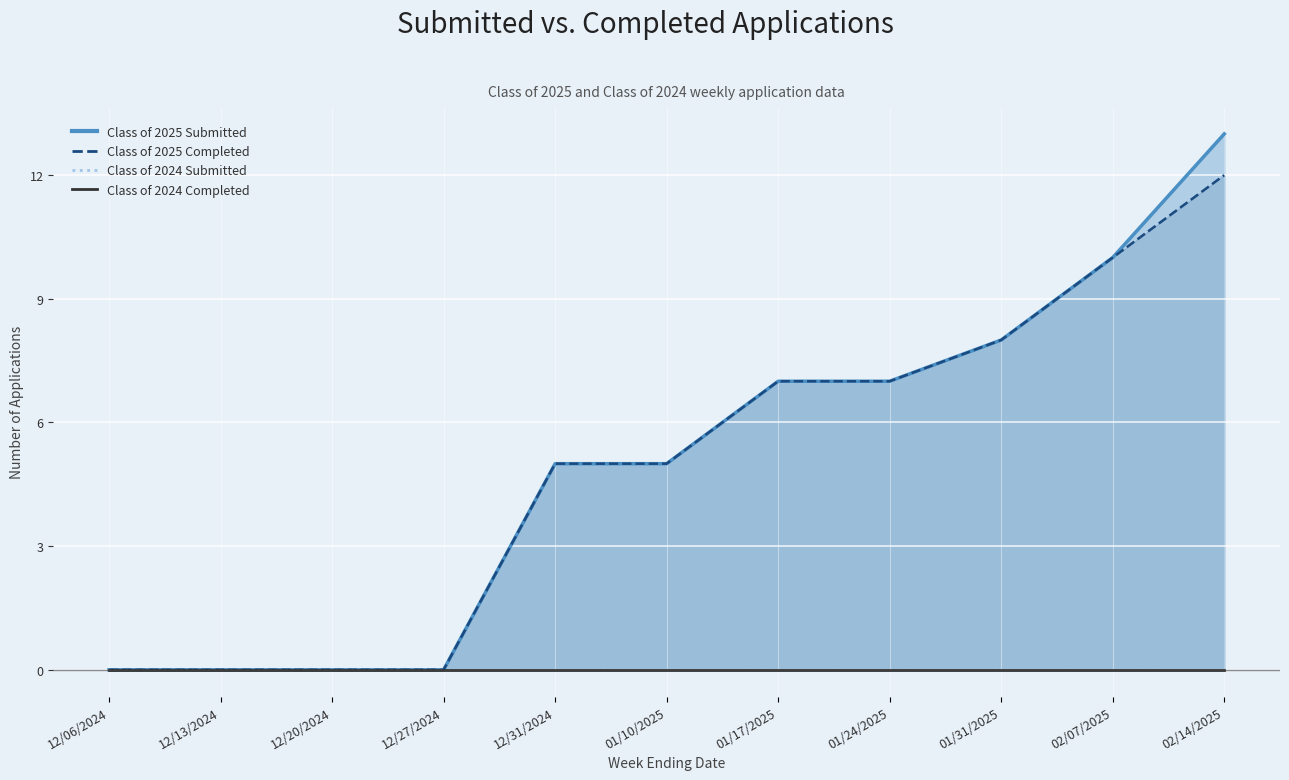

What is the sum of all Class of 2025 Completed values?

54